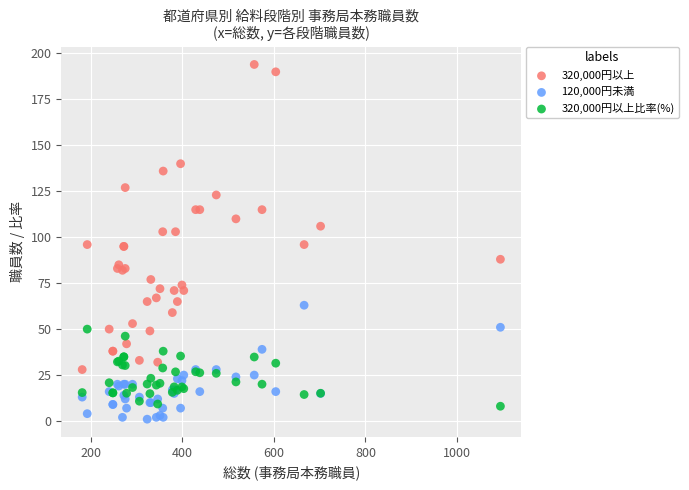

What is the X range (max minus min) for the scatter plot?

914.0